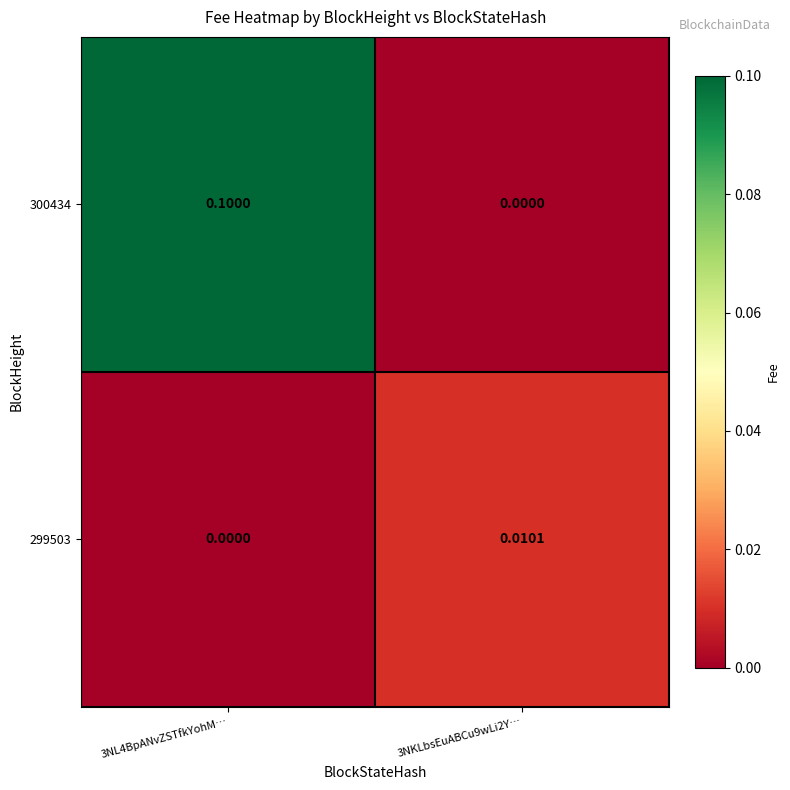

Is the value of 300434 at 3NKLbsEuABCu9wLi2Y… greater than the value of 299503 at 3NKLbsEuABCu9wLi2Y…?

No